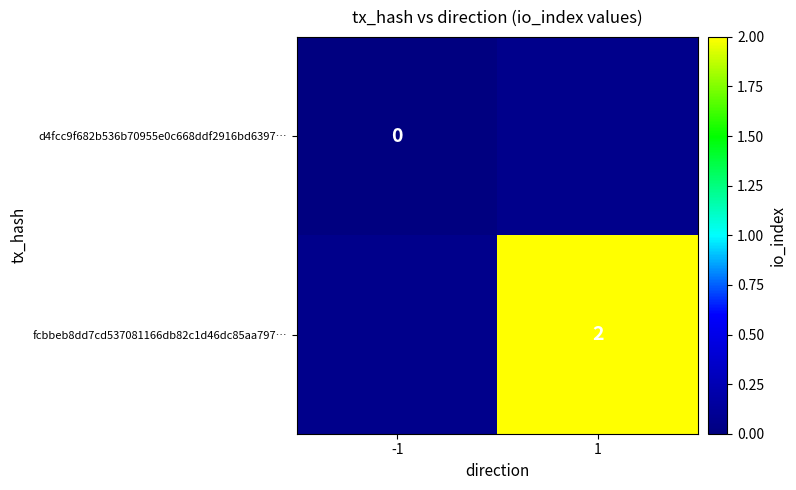

At which category does the chart reach its minimum across all series?

-1